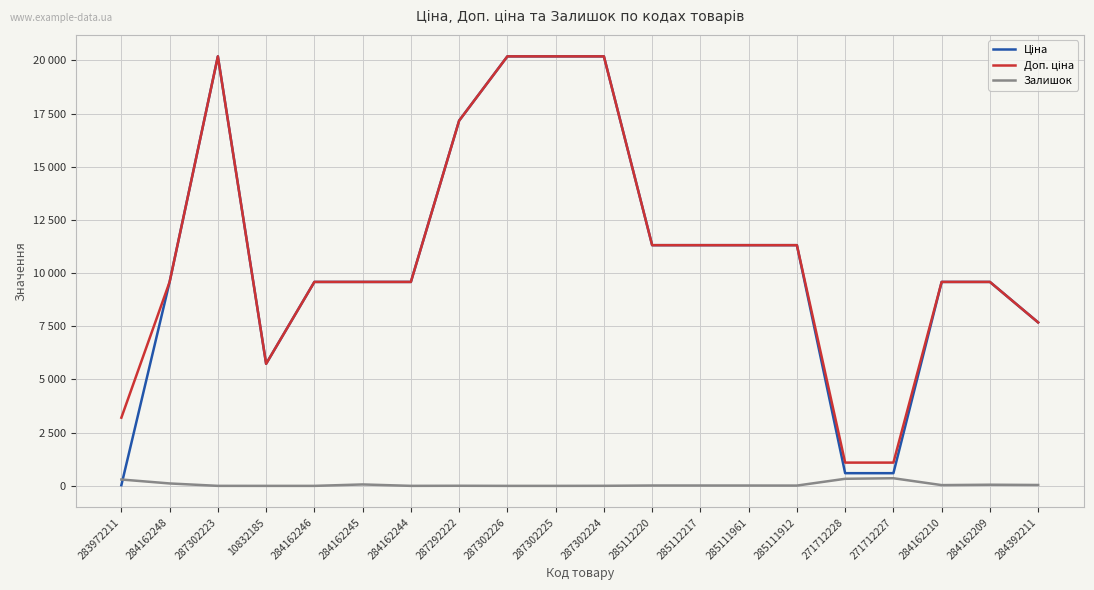

Reading left to right, transcribe all the data shown in this chart.

Ціна: 283972211=32.0	284162248=9585.4	287302223=20186.0	10832185=5736.9	284162246=9585.4	284162245=9585.4	284162244=9585.4	287292222=17165.0	287302226=20186.0	287302225=20186.0	287302224=20186.0	285112220=11312.5	285112217=11312.5	285111961=11312.5	285111912=11312.5	271712228=596.5	271712227=596.5	284162210=9585.4	284162209=9585.4	284392211=7680.9
Доп. ціна: 283972211=3205.0	284162248=9585.4	287302223=20186.0	10832185=5736.9	284162246=9585.4	284162245=9585.4	284162244=9585.4	287292222=17165.0	287302226=20186.0	287302225=20186.0	287302224=20186.0	285112220=11312.5	285112217=11312.5	285111961=11312.5	285111912=11312.5	271712228=1093.7	271712227=1093.7	284162210=9585.4	284162209=9585.4	284392211=7680.9
Залишок: 283972211=299.0	284162248=114.0	287302223=1.0	10832185=0.0	284162246=0.0	284162245=67.0	284162244=1.0	287292222=5.0	287302226=0.0	287302225=0.0	287302224=3.0	285112220=17.0	285112217=17.0	285111961=16.0	285111912=14.0	271712228=333.0	271712227=359.0	284162210=36.0	284162209=54.0	284392211=42.0